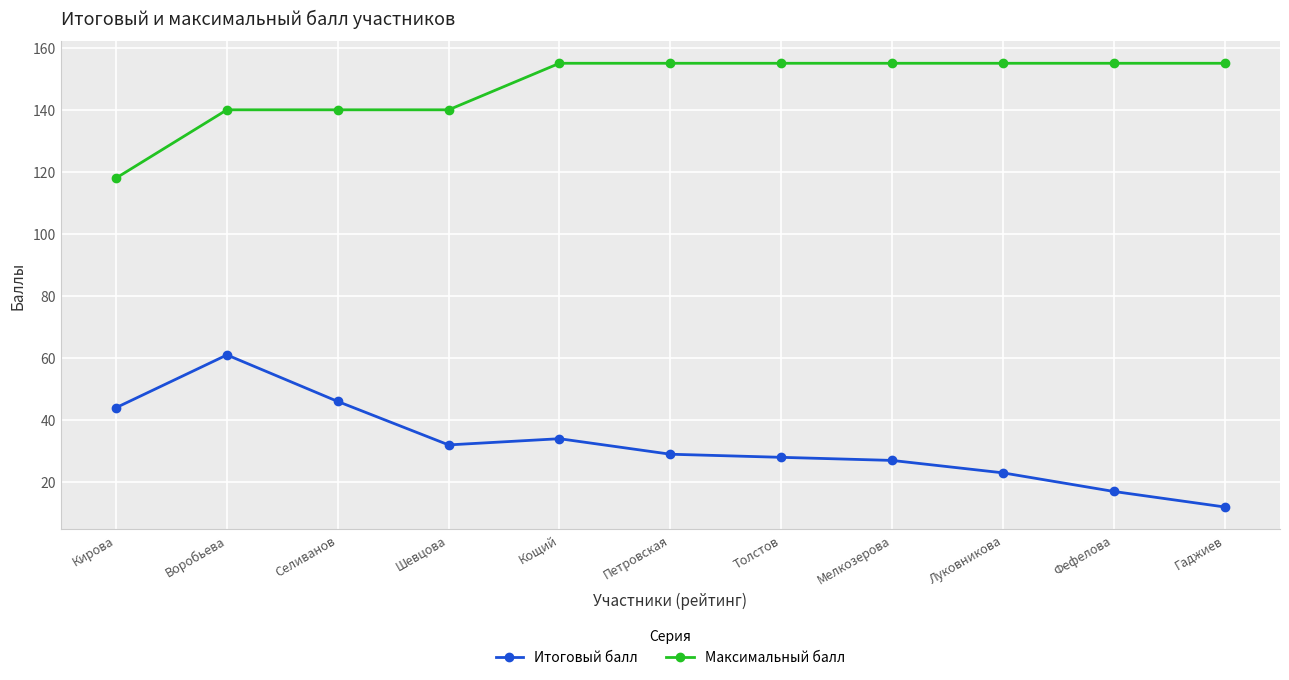

Count the number of data series in this chart.

2